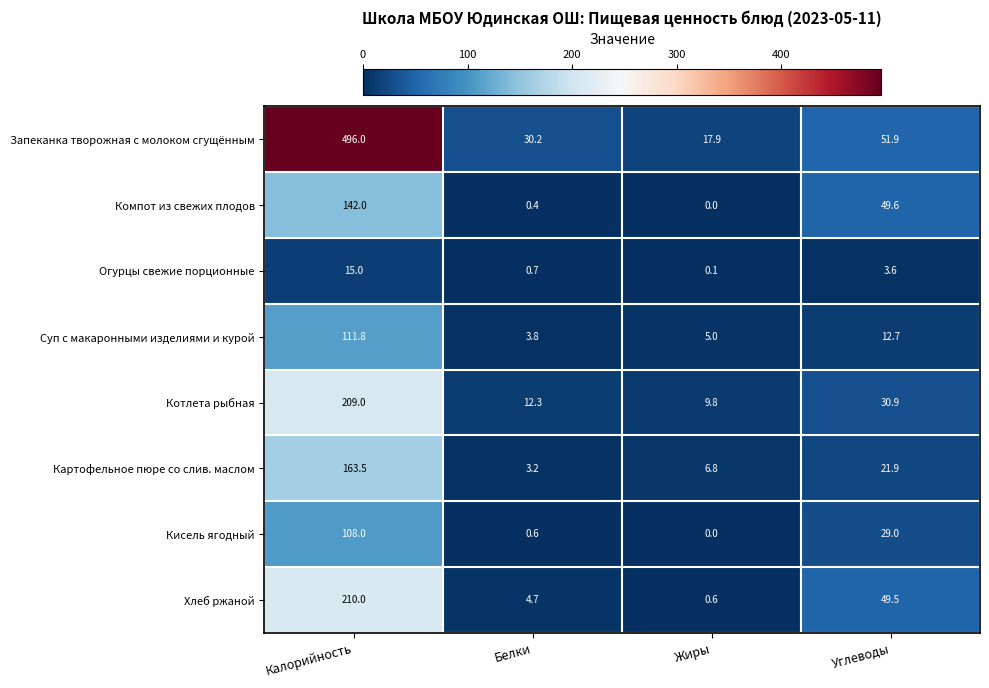

What is the difference between the second highest and minimum values in the Огурцы свежие порционные series?

3.5